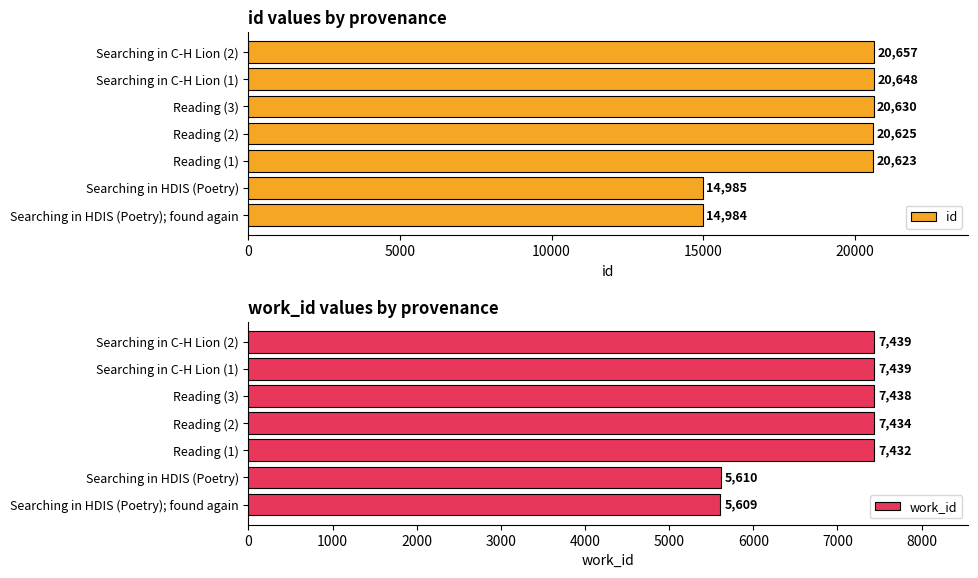

What is the sum of all id values?

133152